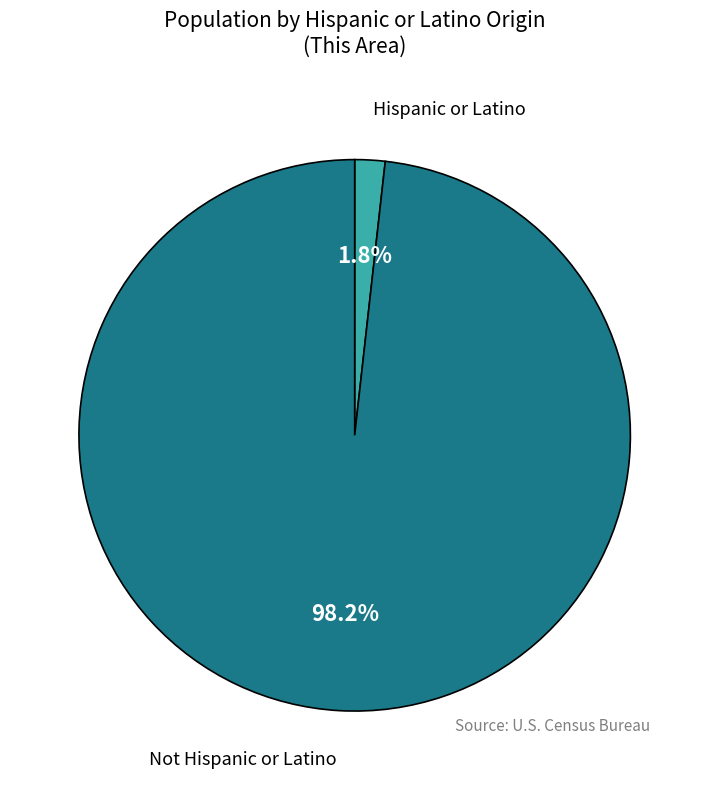

Is there a majority slice in this chart?

Yes